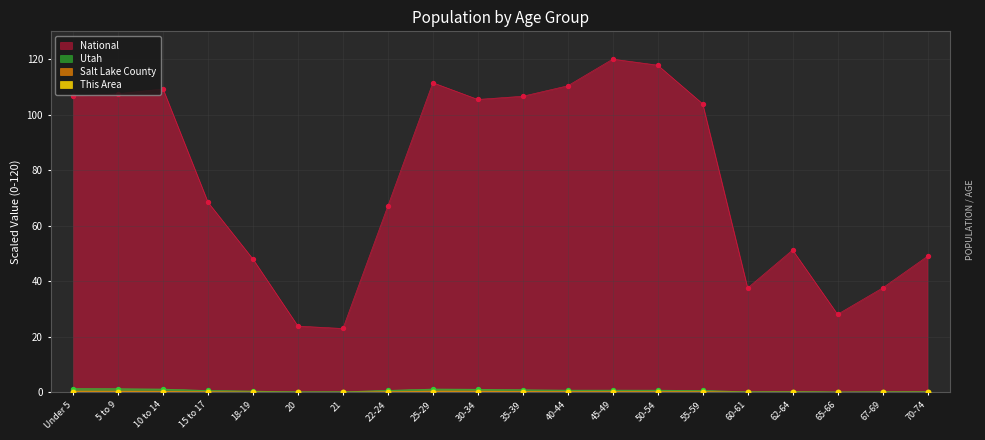

Which series has the widest spread of Y values?

National